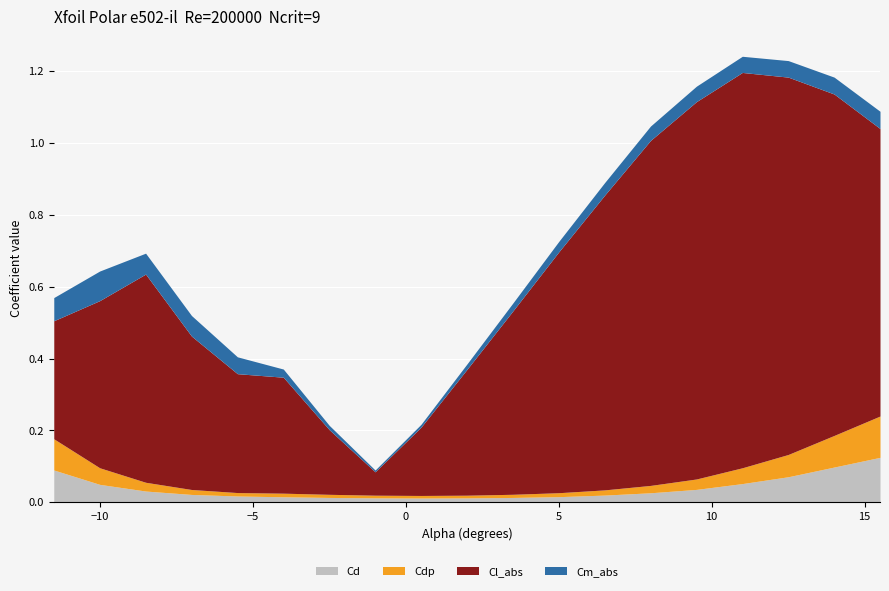

What are all the series names shown in the legend?

Cd, Cdp, Cl_abs, Cm_abs